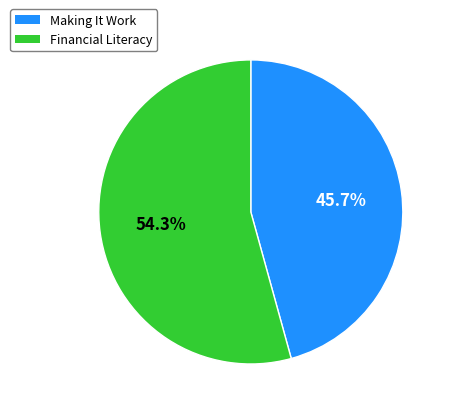

What is the smallest slice in the pie chart?

Making It Work